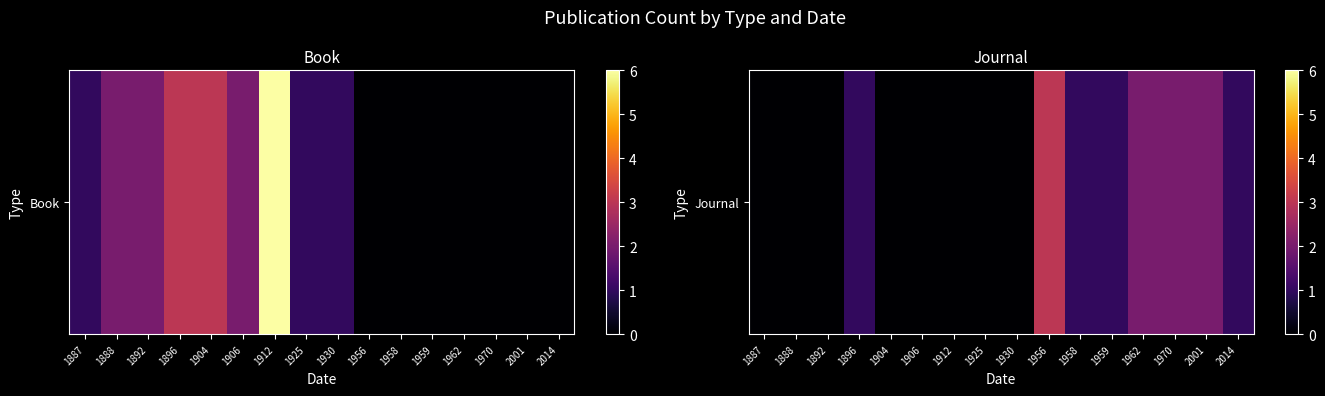

Reading left to right, transcribe all the data shown in this chart.

0	0	0	1	0	0	0	0	0	3	1	1	2	2	2	1